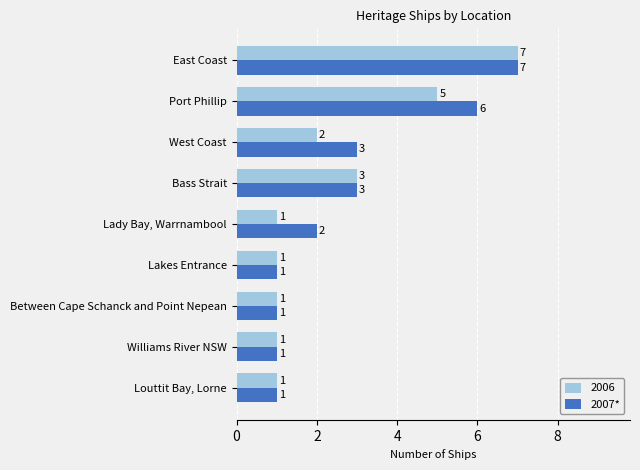

Rank the series at West Coast from lowest to highest value.

2006, 2007*